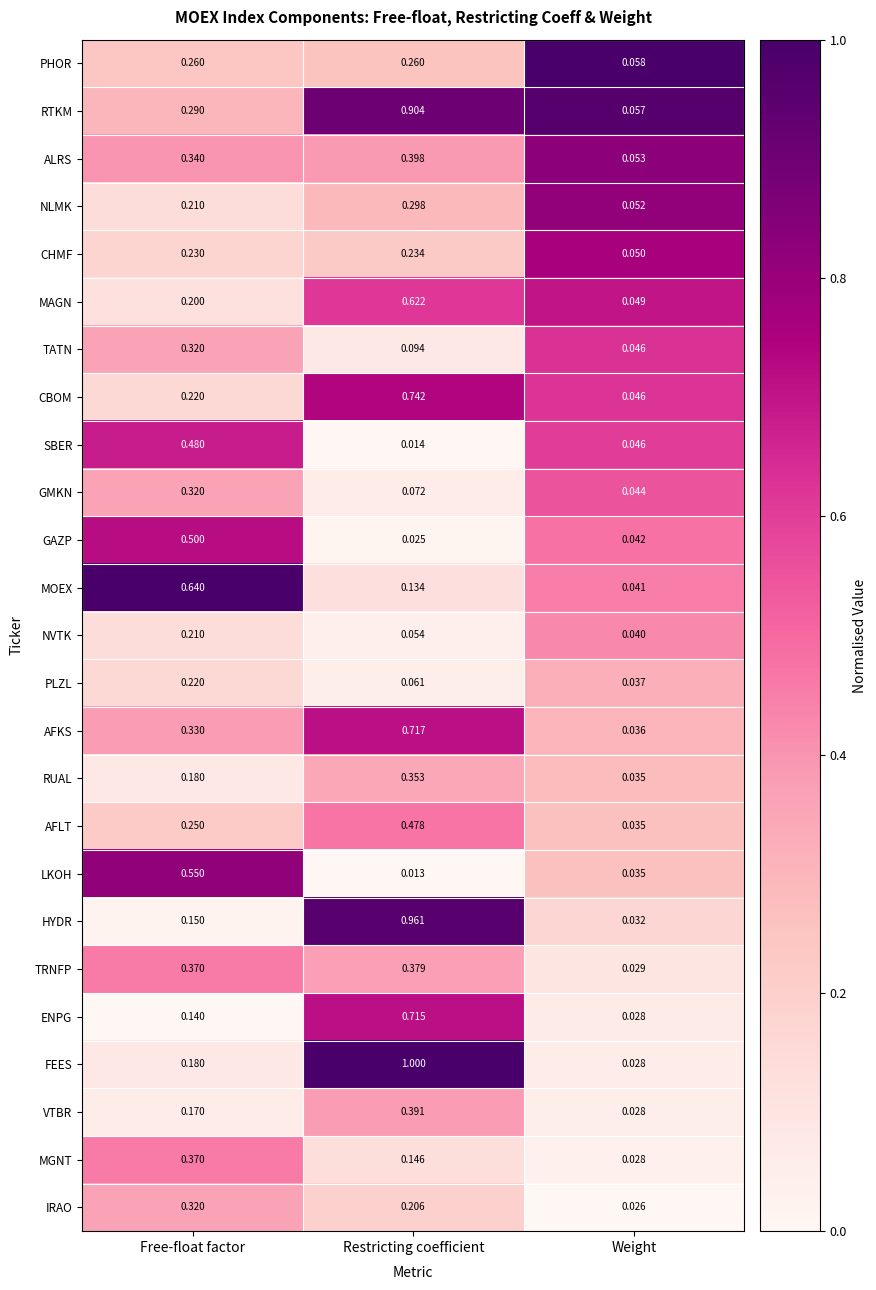

Which series changed the most between Restricting coefficient and Weight?

FEES